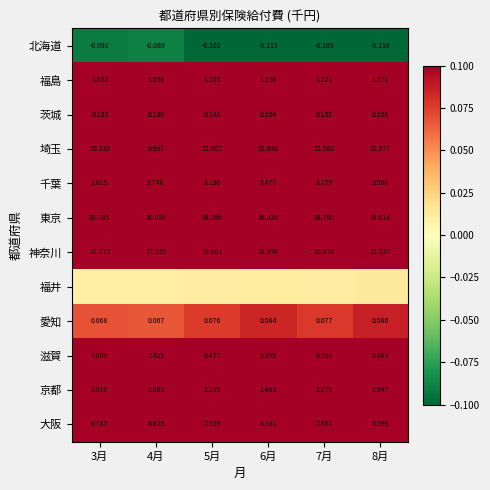

Is it true that 京都 equals 3.9 at 6月?

False